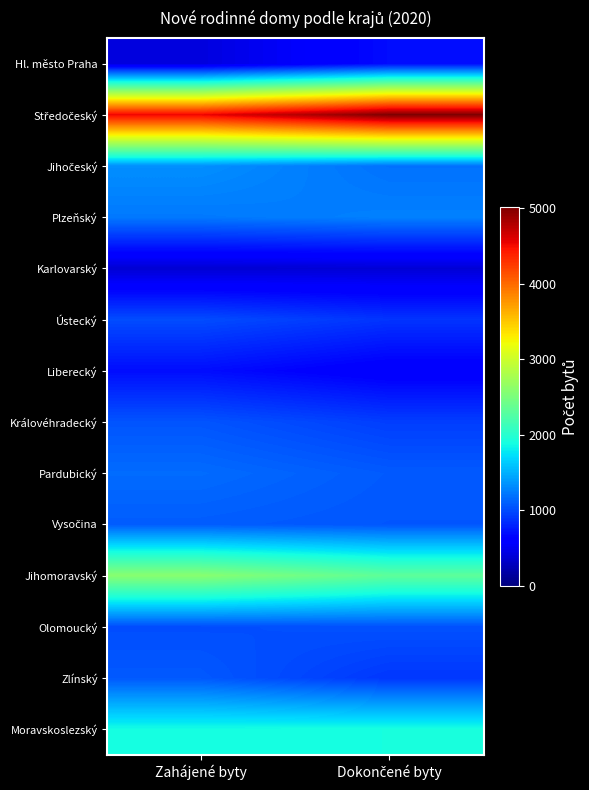

Which series has the largest range (max minus min)?

Středočeský